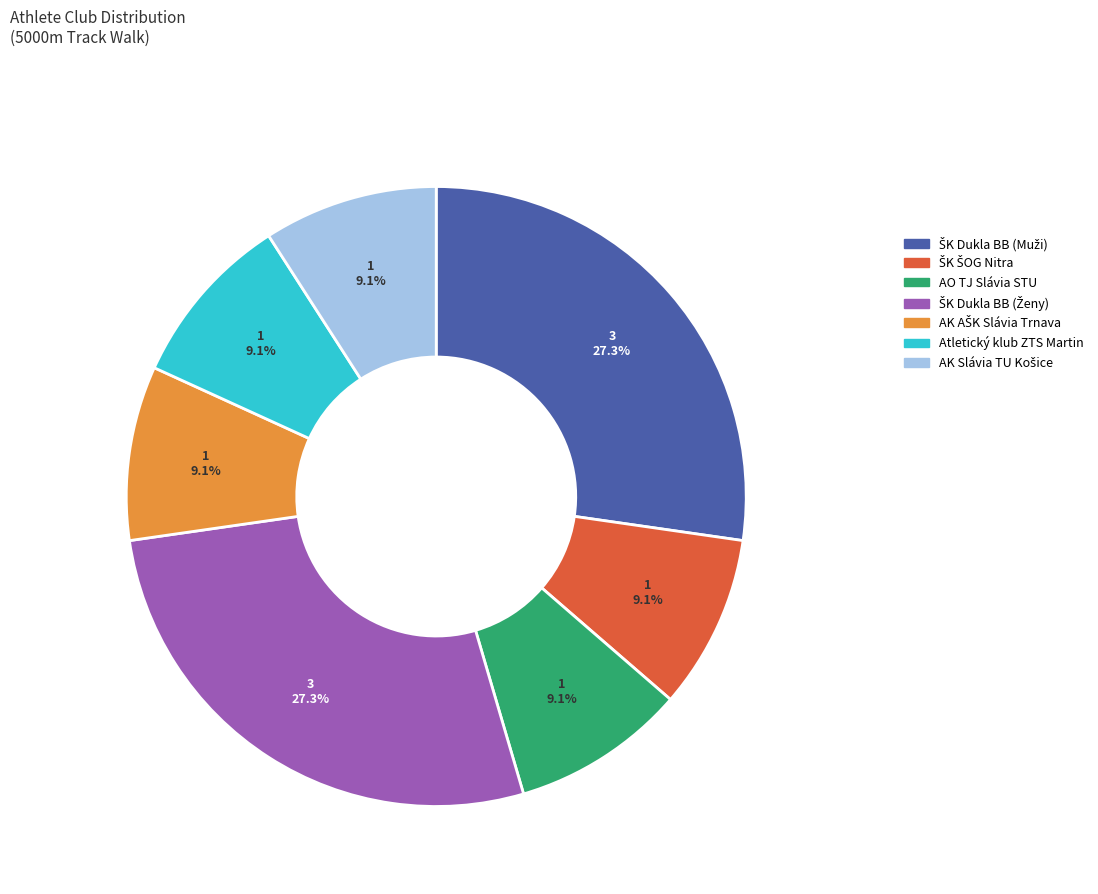

Count the number of slices in the pie.

7